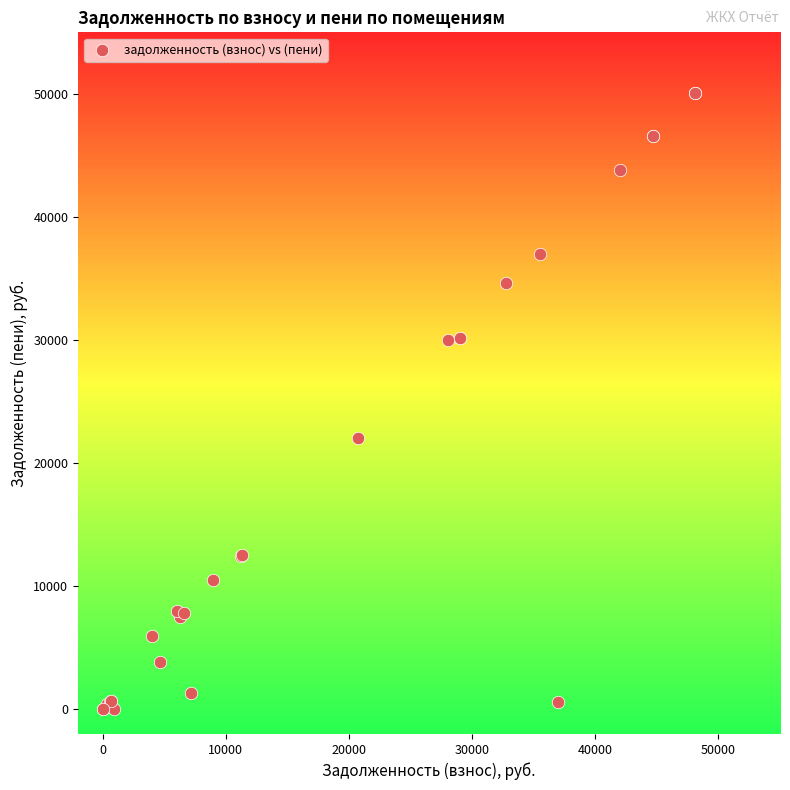

What Y value in the scatter plot is closest to 25028?

22056.2